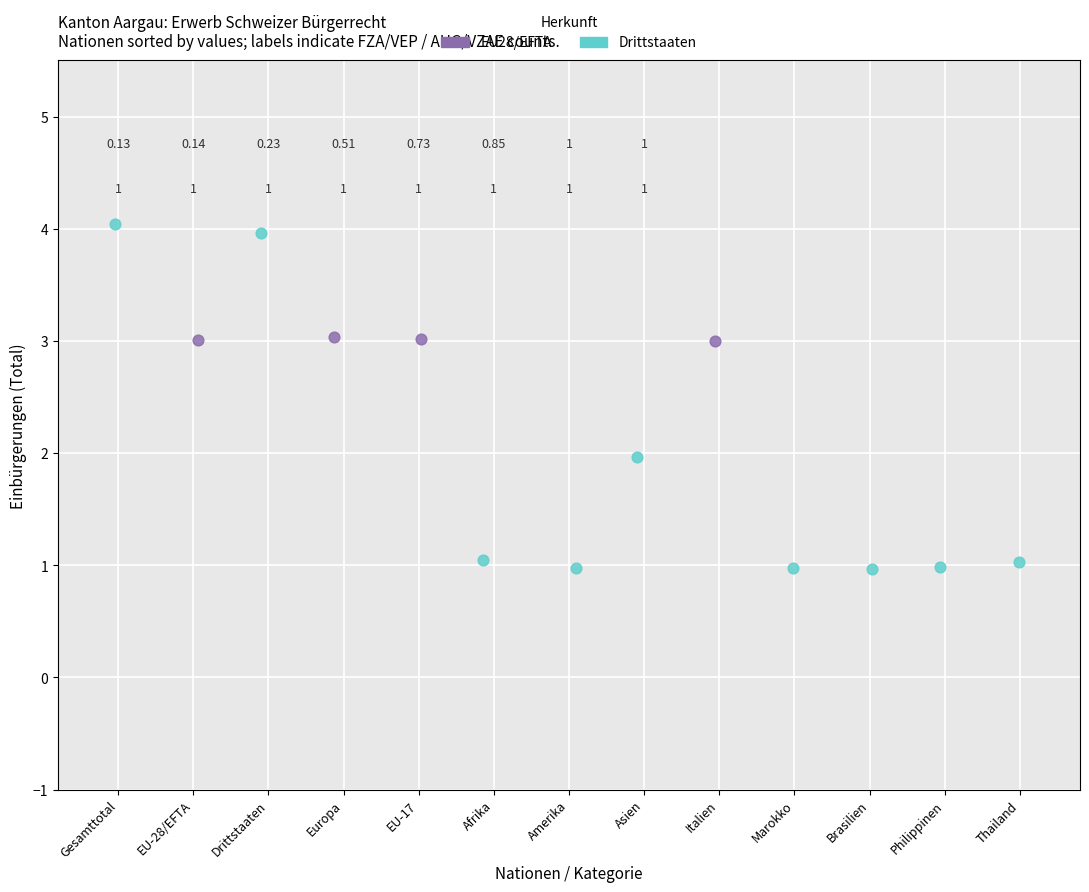

What are all the series names shown in the legend?

EU28/EFTA, Drittstaaten